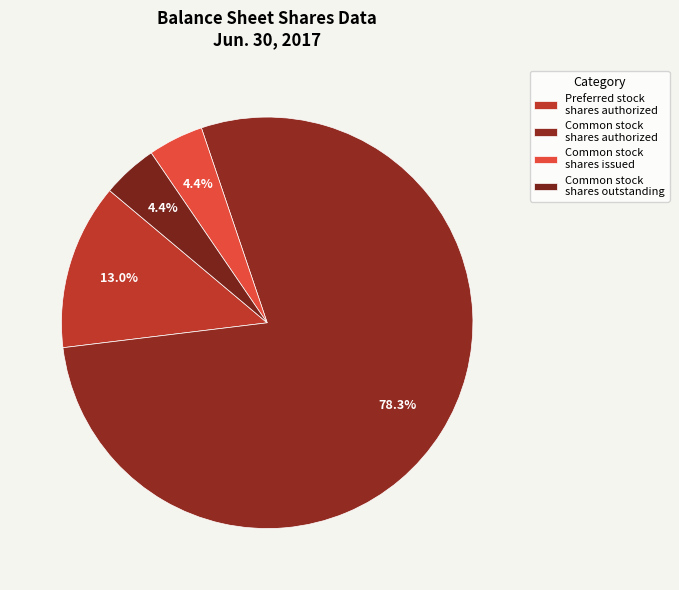

How many segments does this pie chart have?

4